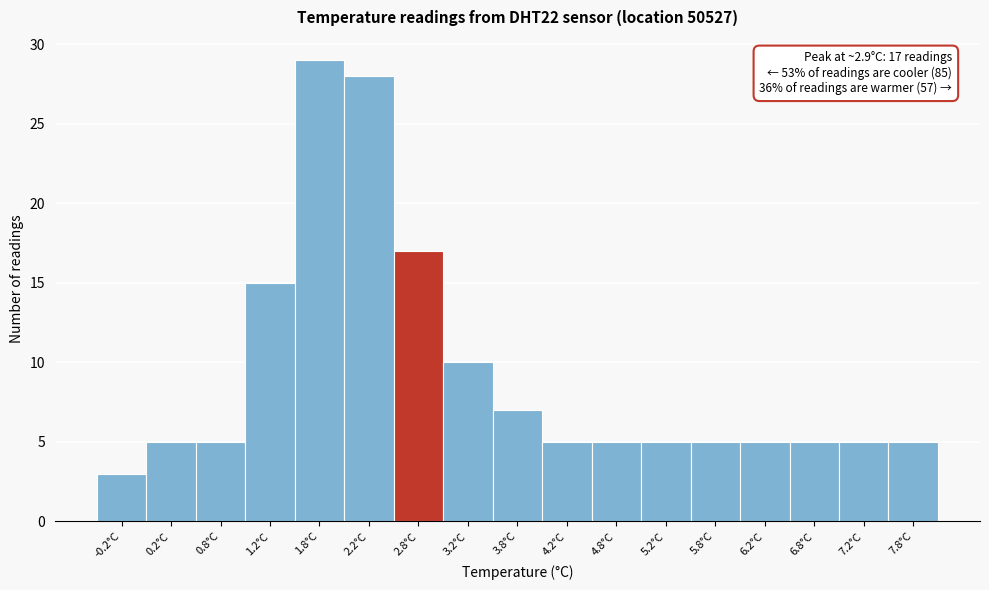

Reading right to left, transcribe all the data shown in this chart.

7.8°C=5	7.2°C=5	6.8°C=5	6.2°C=5	5.8°C=5	5.2°C=5	4.8°C=5	4.2°C=5	3.8°C=7	3.2°C=10	2.8°C=17	2.2°C=28	1.8°C=29	1.2°C=15	0.8°C=5	0.2°C=5	-0.2°C=3